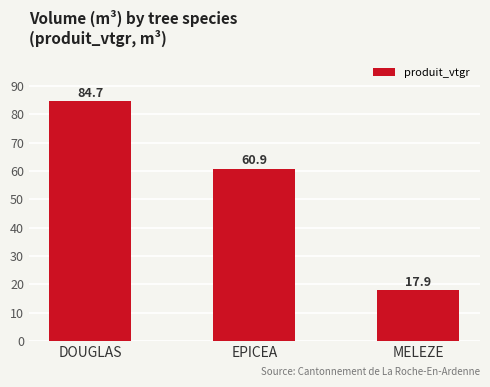

At which label does the data first exceed 60?

DOUGLAS